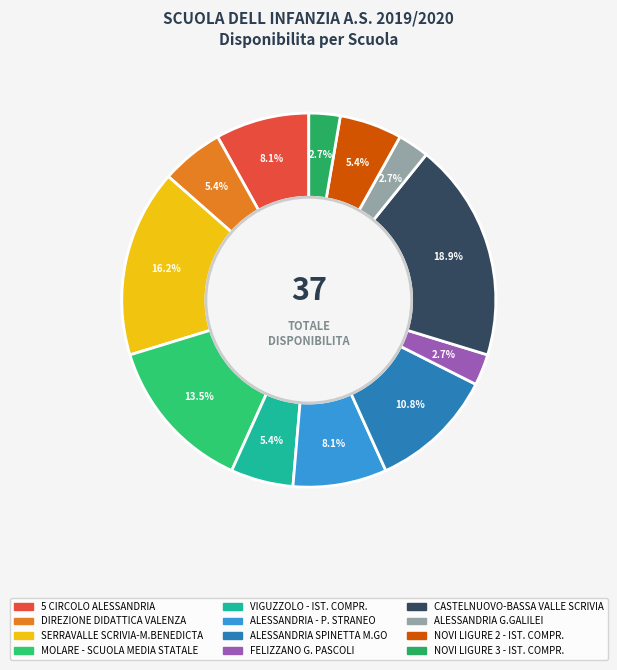

Is it true that NOVI LIGURE 2 - IST. COMPR. is 1% of the pie?

False